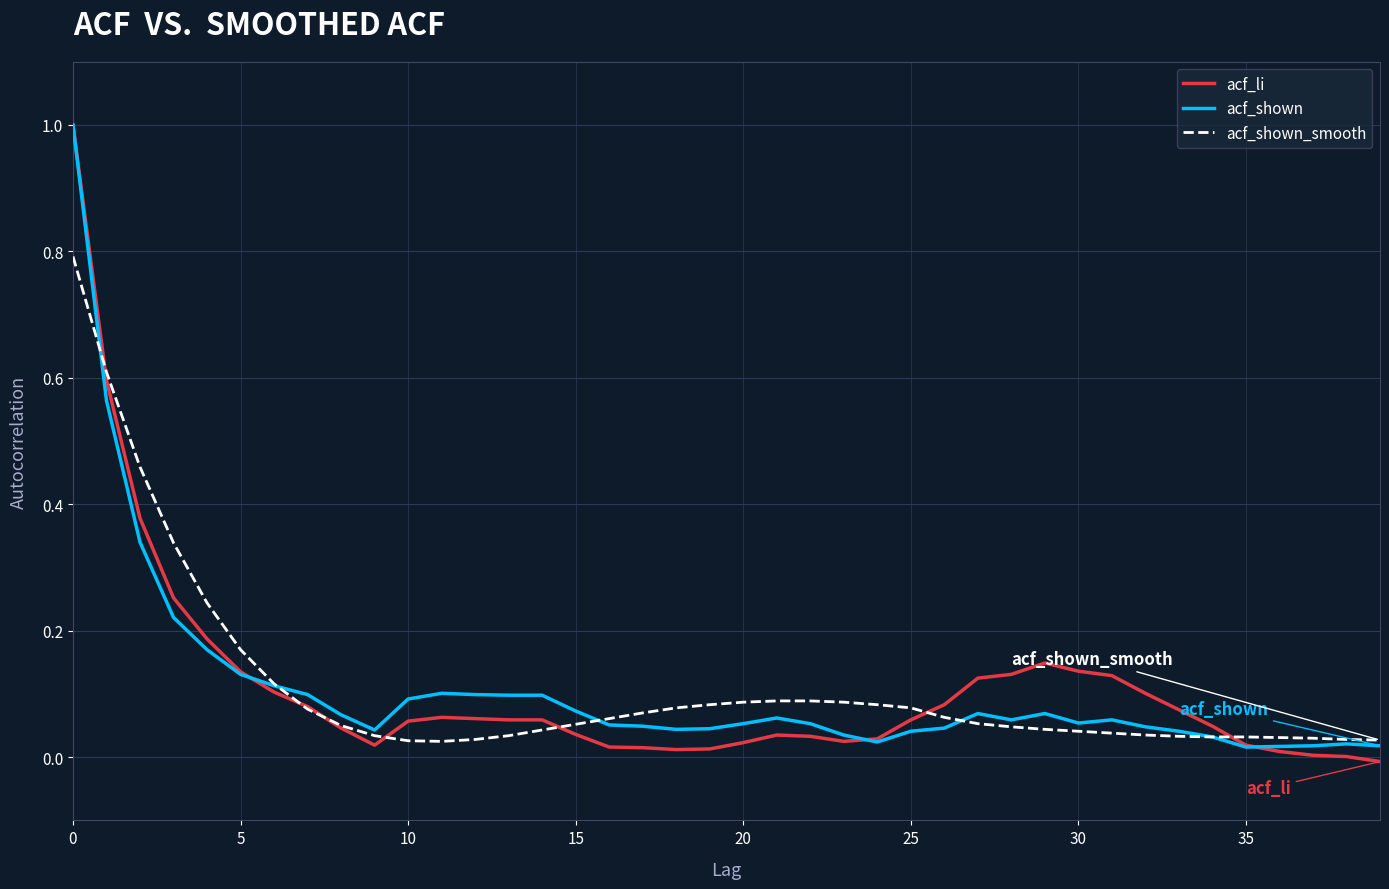

Which series has the largest range (max minus min)?

acf_li